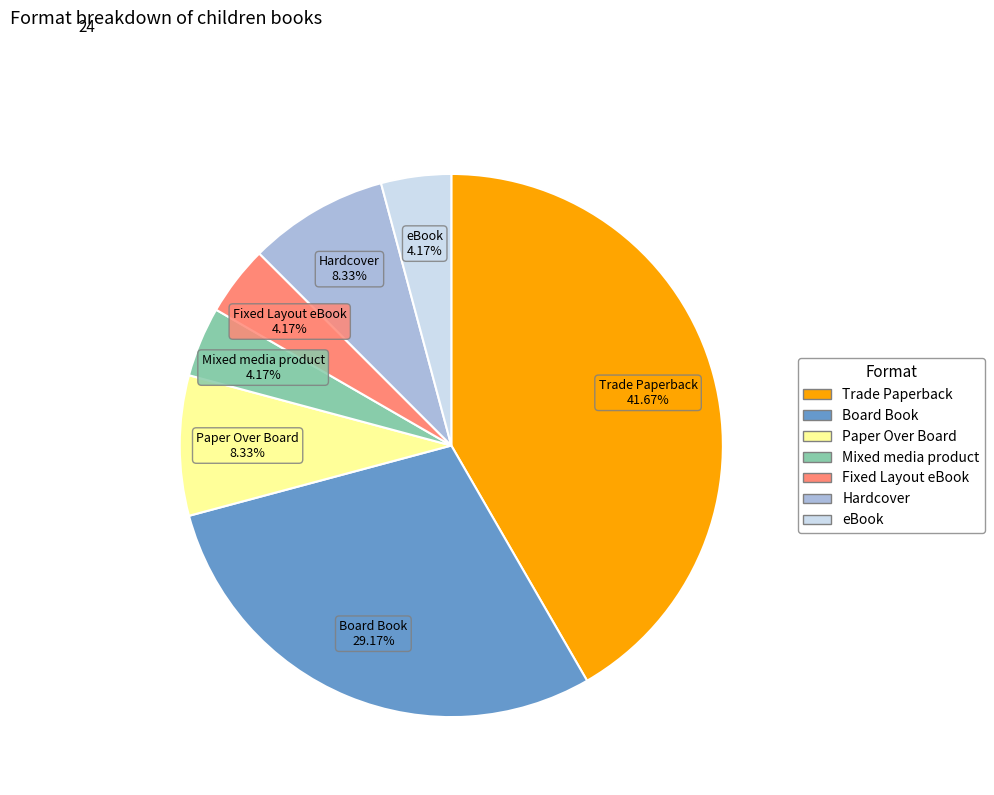

True or false: Board Book accounts for 40% of the total.

False